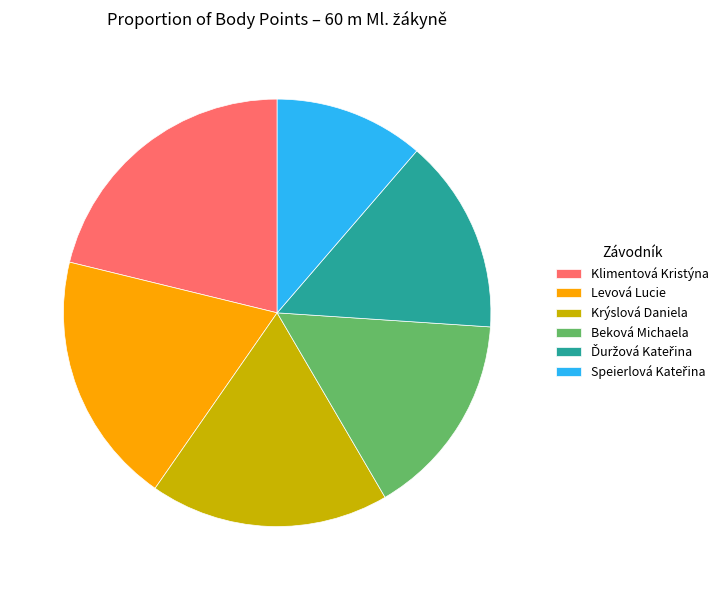

Is it true that Krýslová Daniela is 33% of the pie?

False